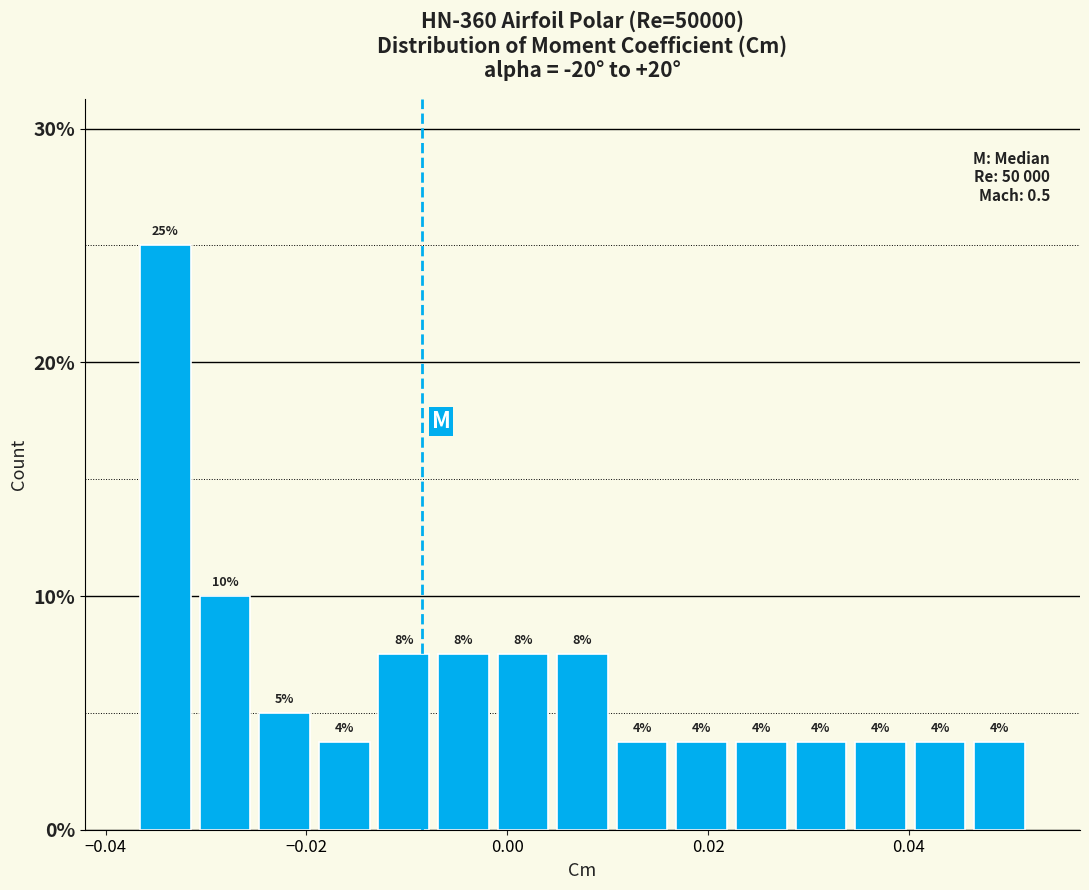

Around what value on the x-axis is the tallest bar? Give the approximate position of its centre, as read against the axis.

-0.034